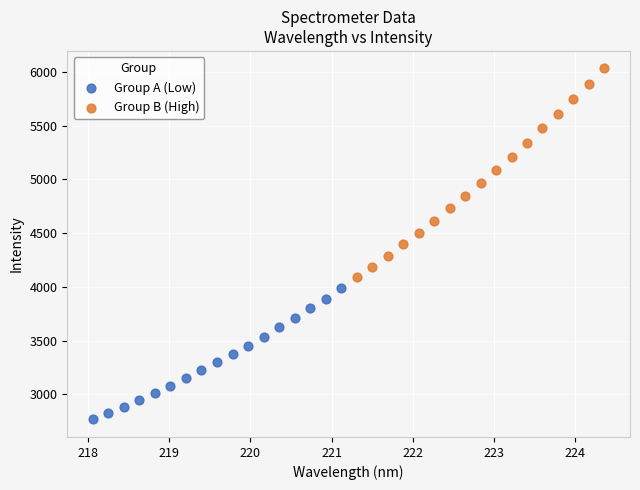

Which series reaches the maximum Y coordinate?

Group B (High)